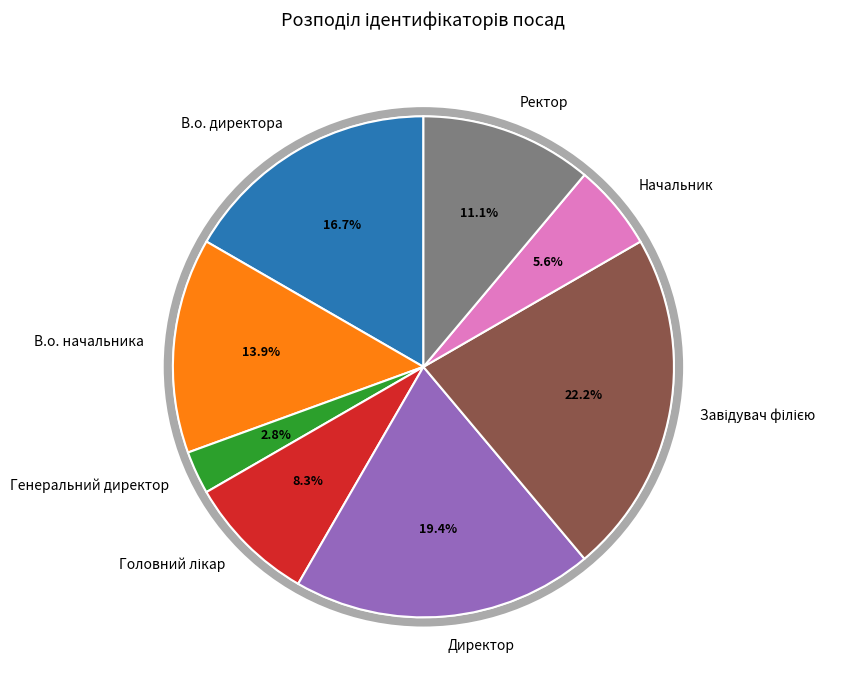

Do В.о. директора and Генеральний директор together represent more than half of the pie?

No